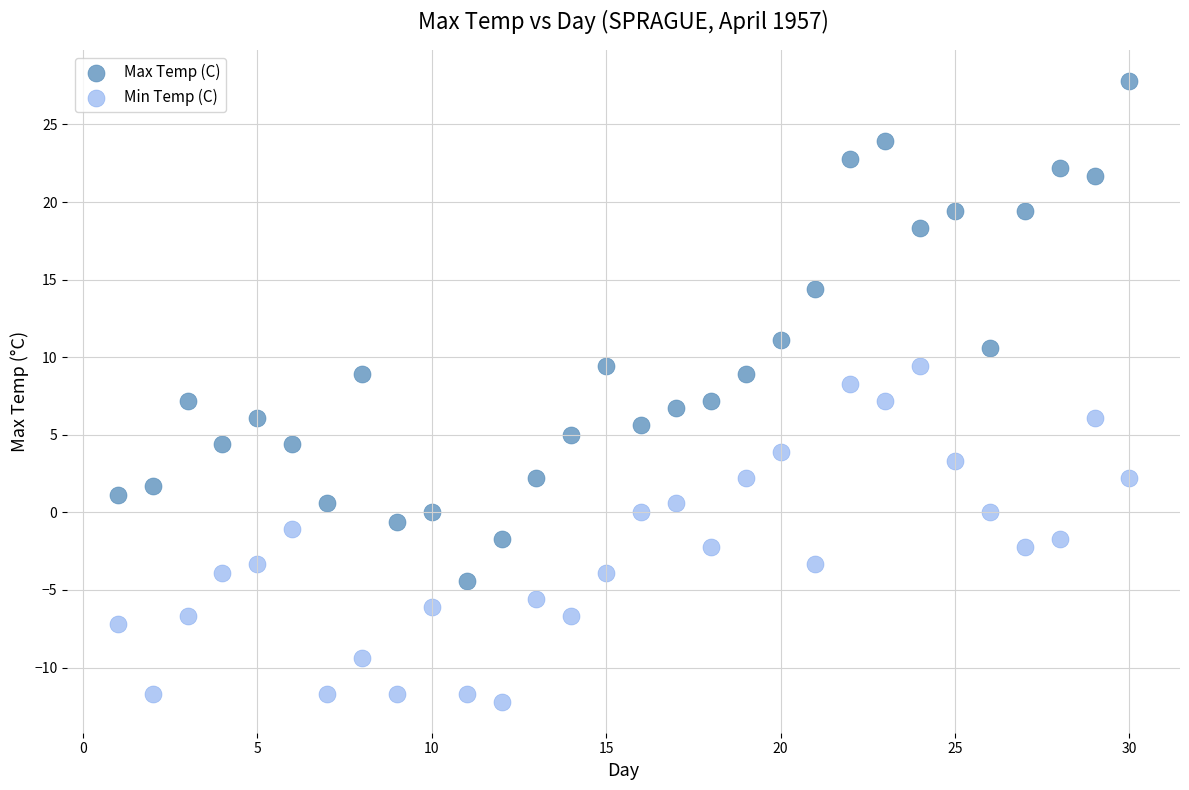

Which series contains the highest Y value?

Max Temp (C)